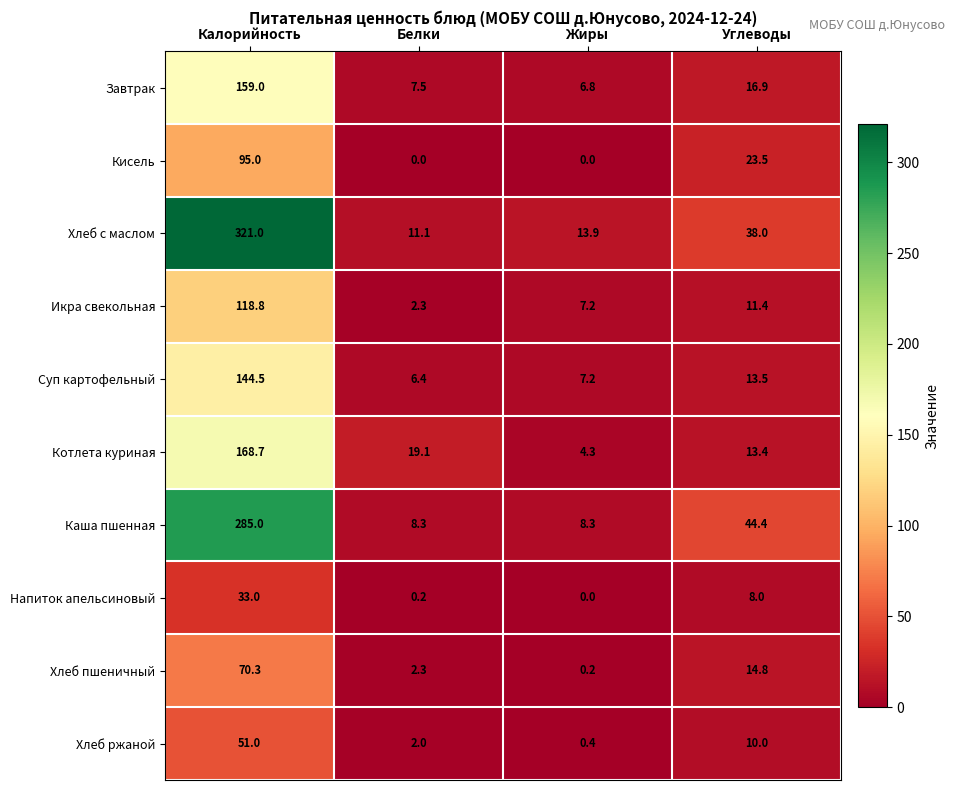

True or false: Хлеб с маслом has a value of 189.0 at Калорийность.

False